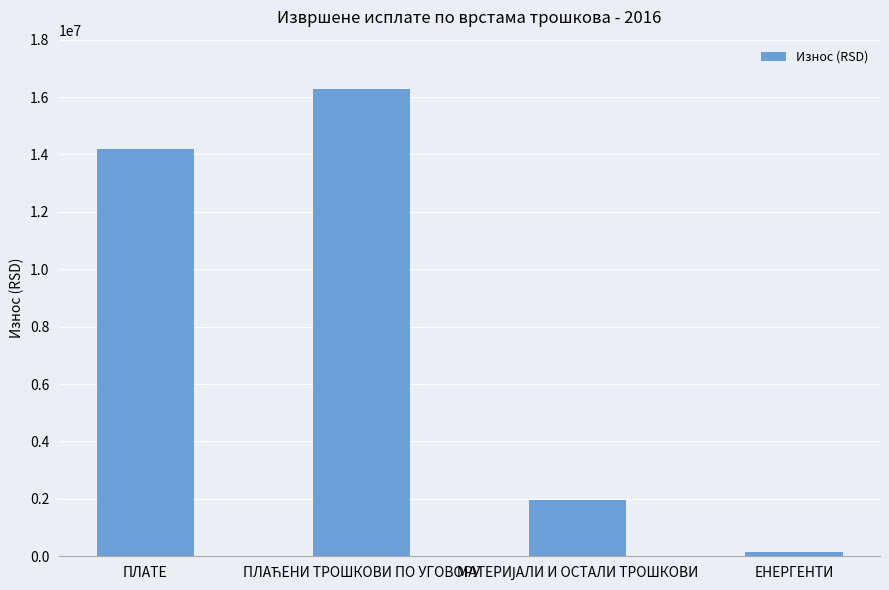

What is the label of the 1st bar from the left?

ПЛАТЕ